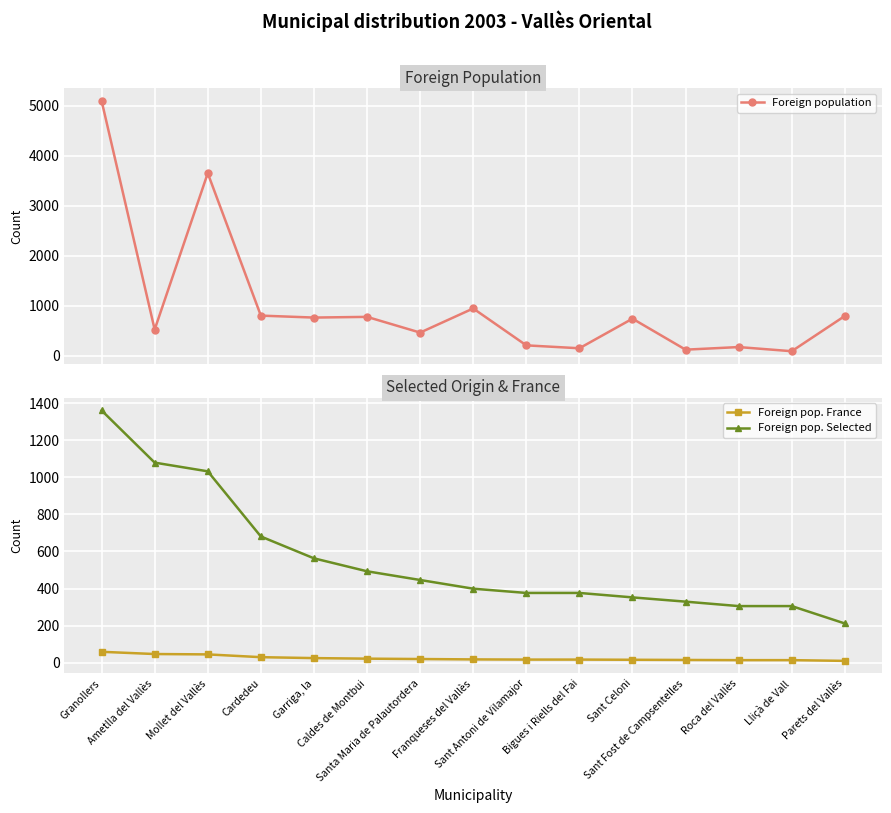

Where is Foreign pop. Selected nearest to the value 786?

Cardedeu